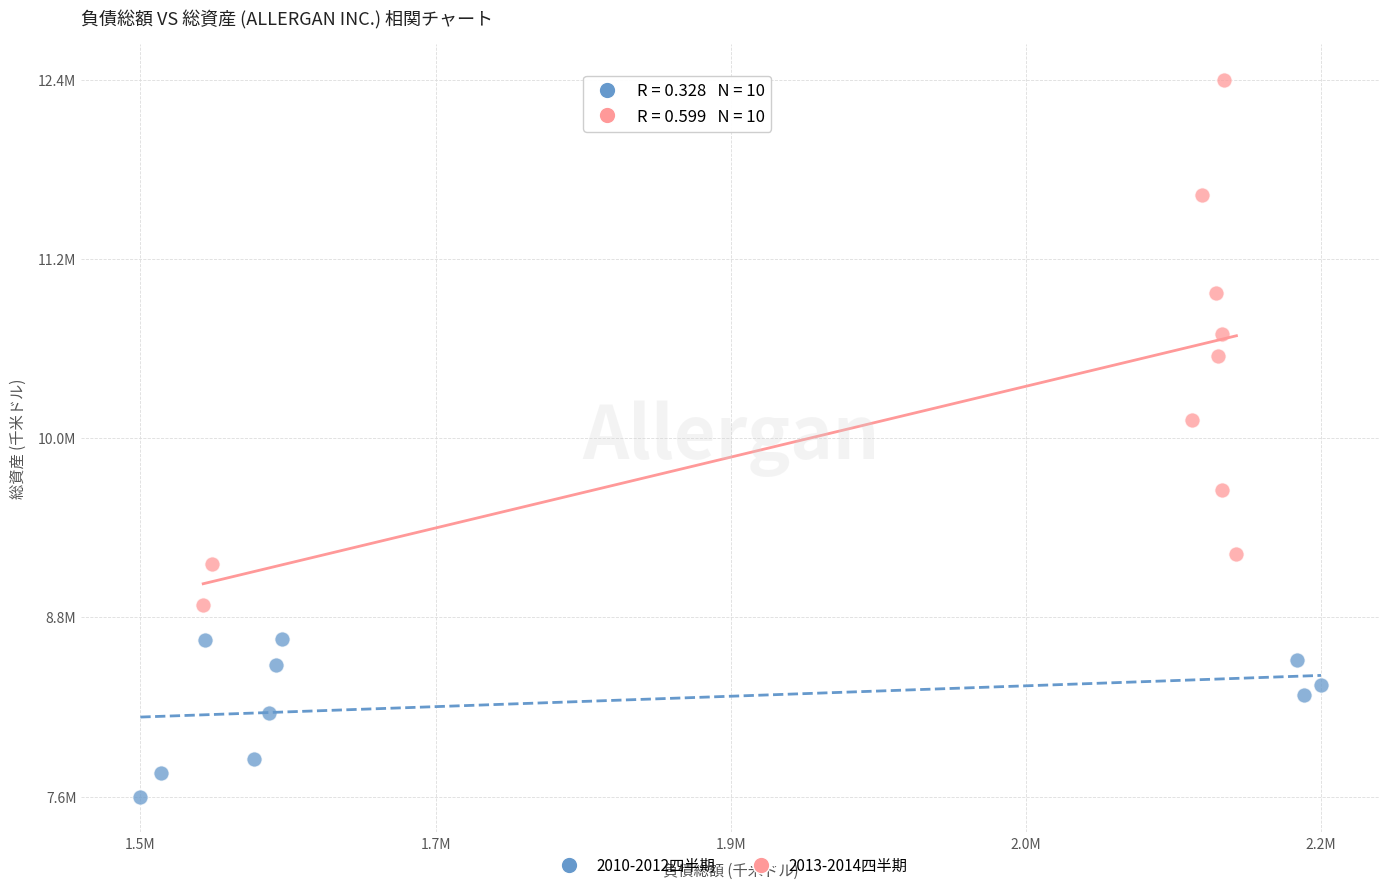

What are all the series names shown in the legend?

2010-2012四半期, 2013-2014四半期